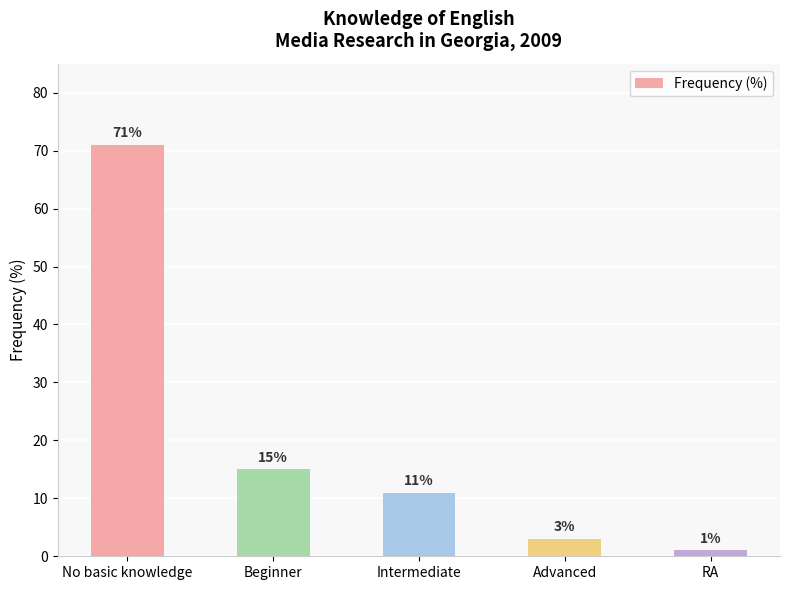

What is the minimum value shown in the chart?

1